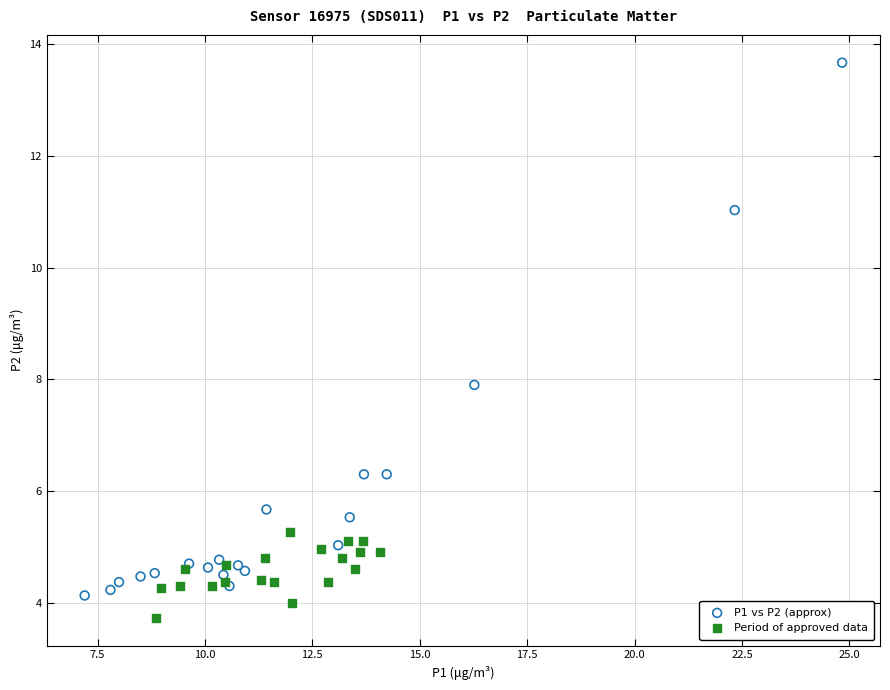

Which series reaches the maximum Y coordinate?

P1 vs P2 (approx)